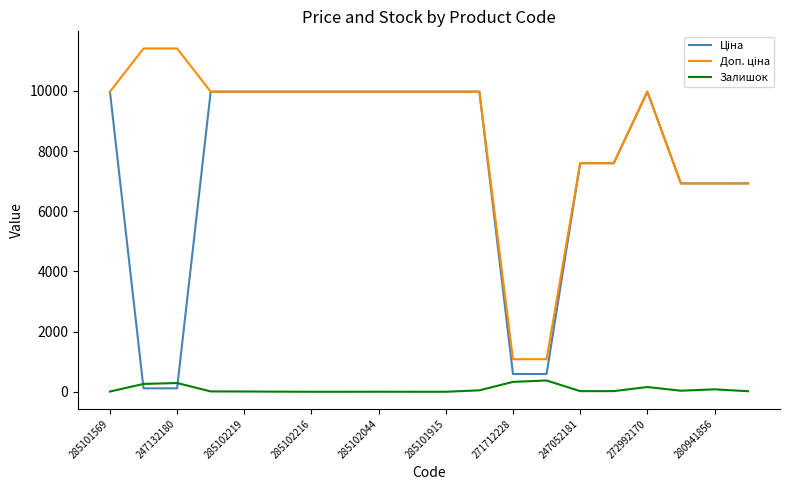

How many lines are shown in the chart?

3